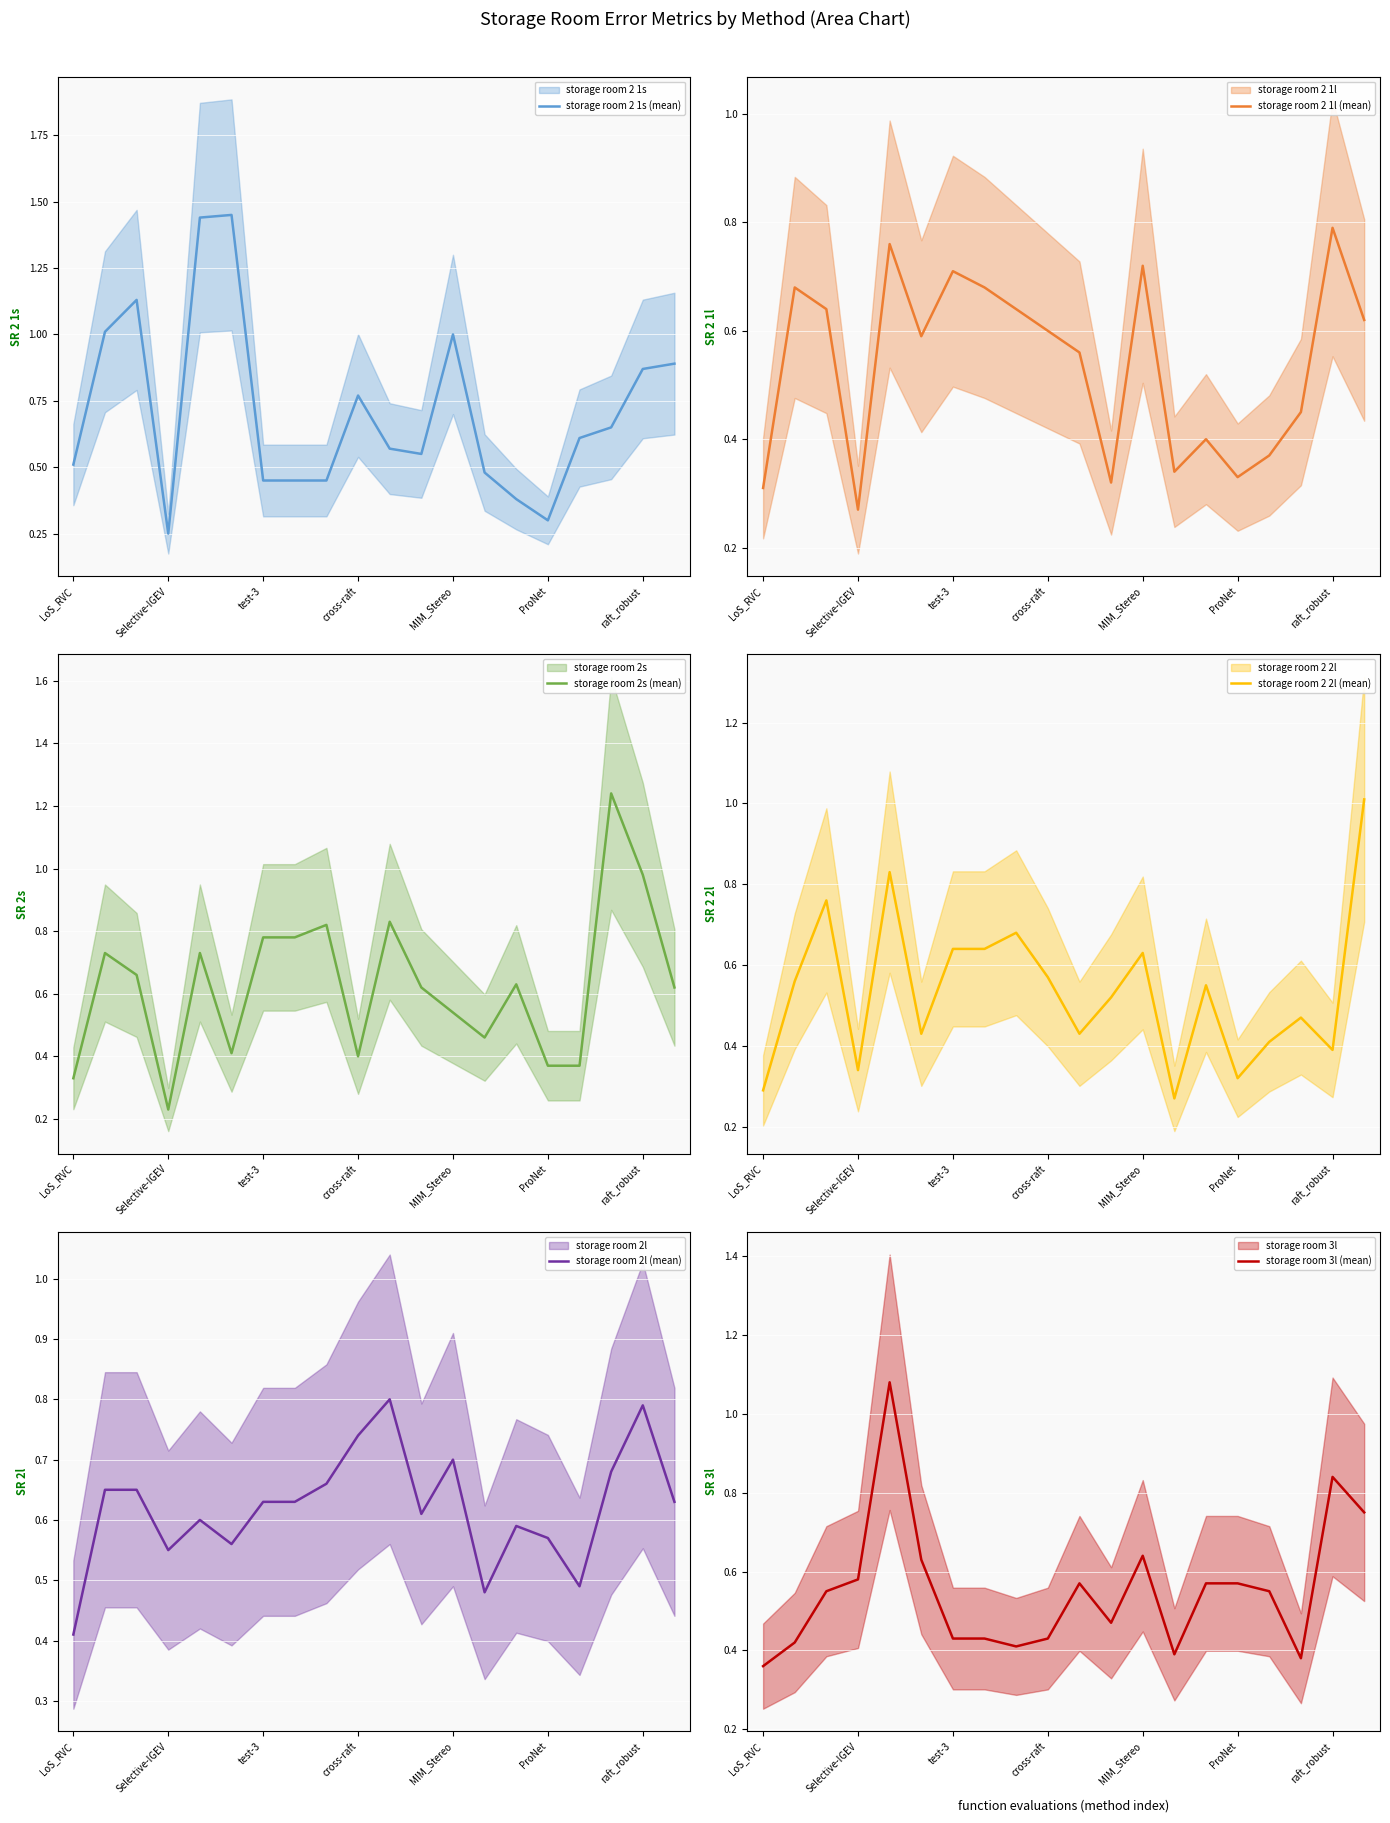

Where is the first local minimum for storage room 2s (mean)?

Selective-IGEV